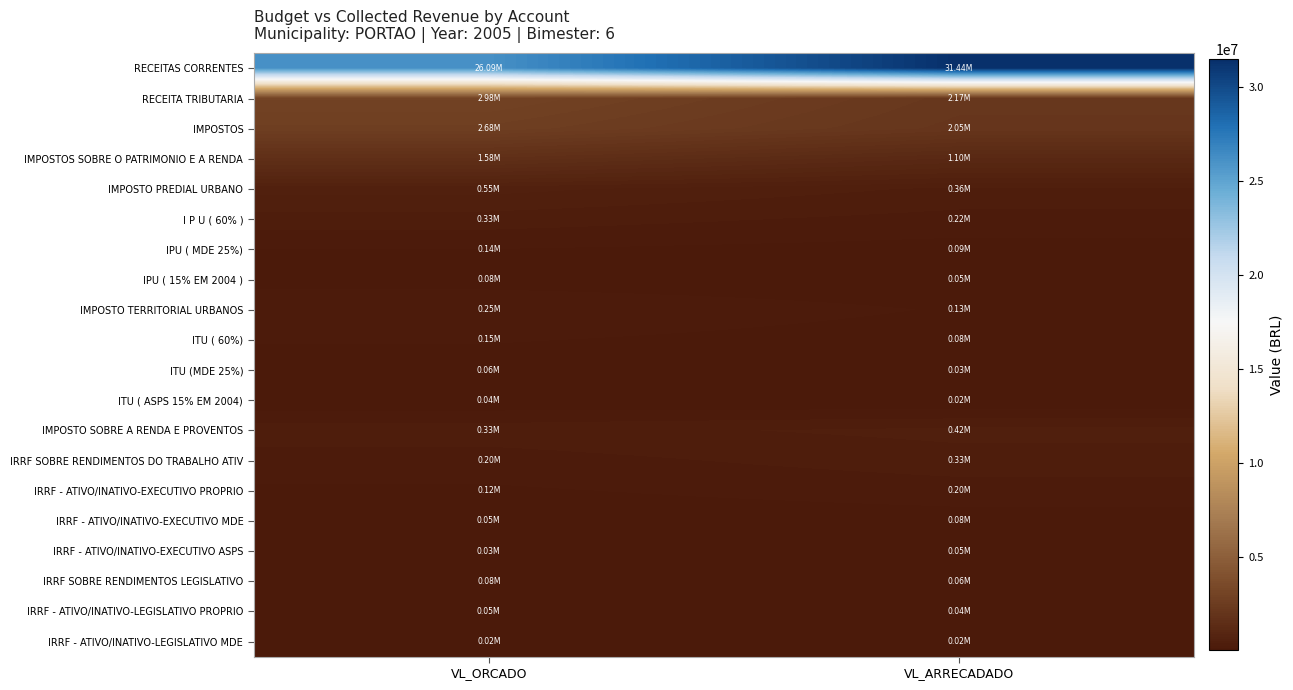

At which category does the chart reach its peak across all series?

VL_ARRECADADO